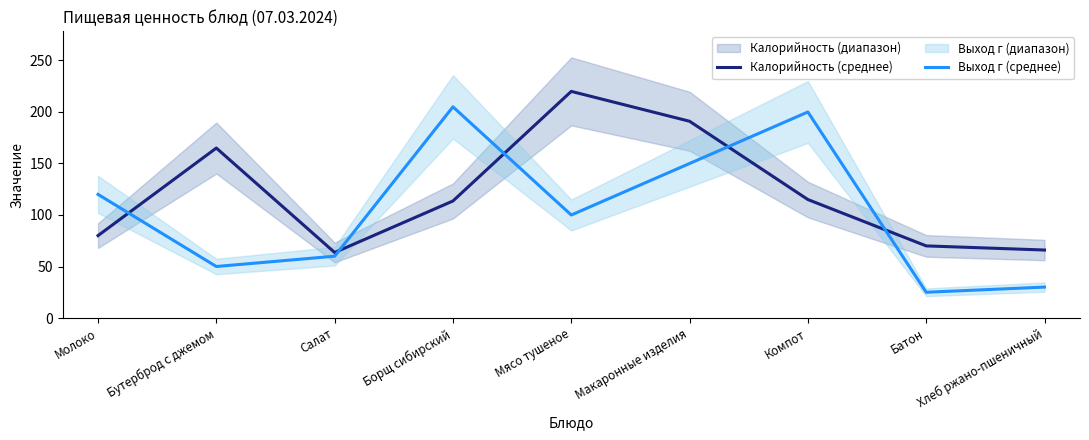

How many data points does each series have?

9